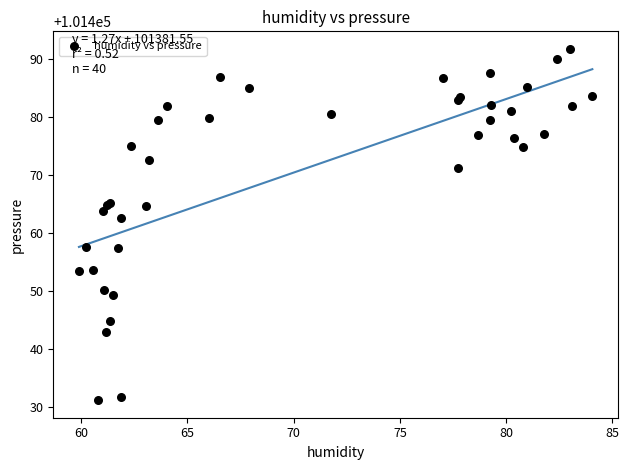

What Y value in the scatter plot is closest to 101461?

101462.6